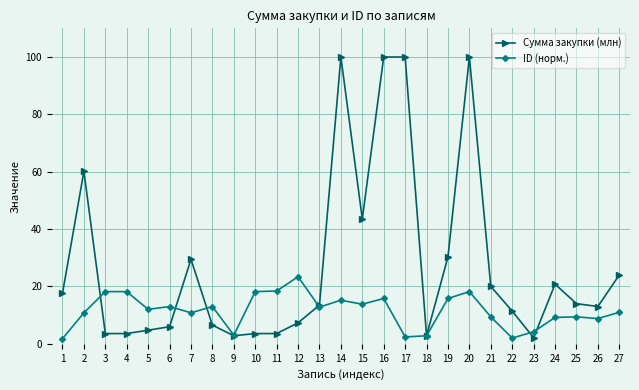

Does the chart have visible grid lines?

Yes